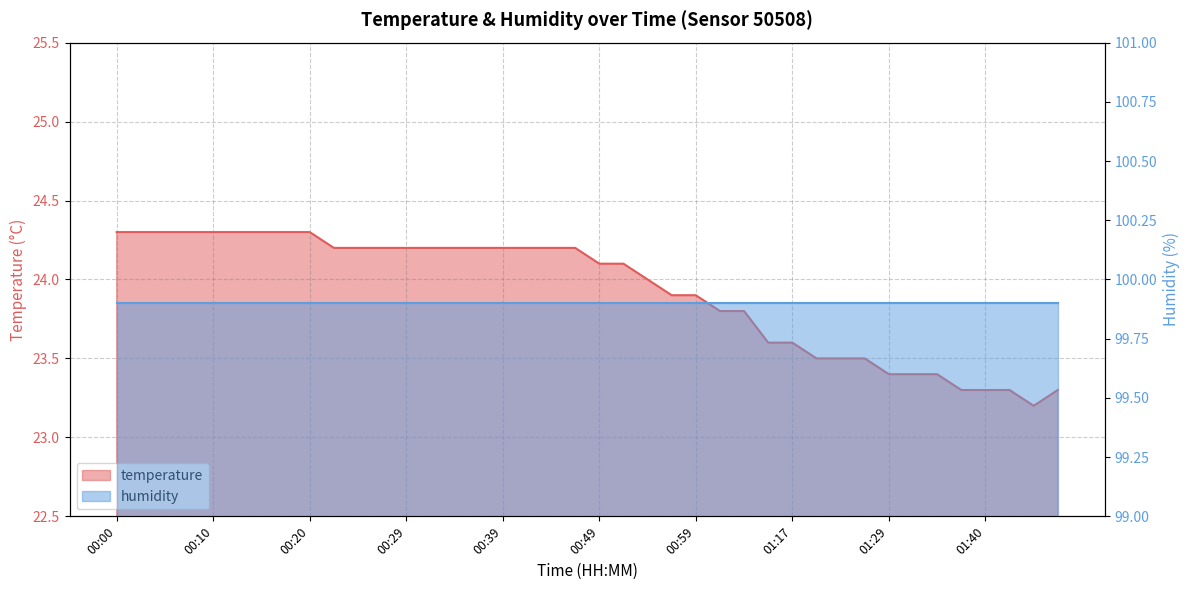

What position from the left is 00:00?

1